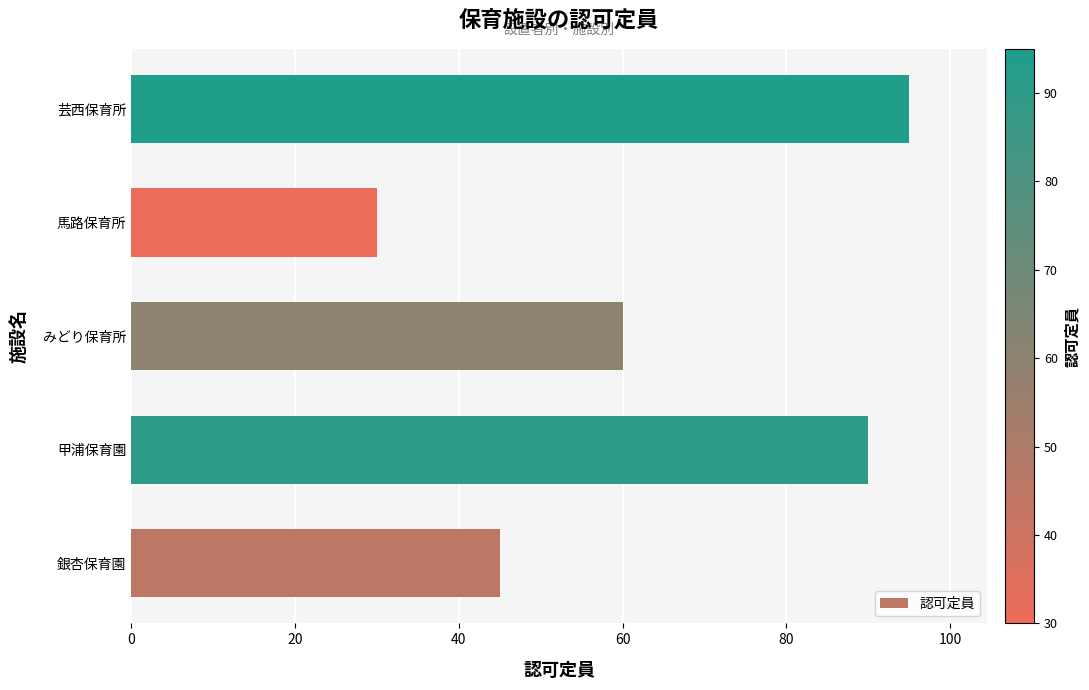

True or false: the data shows 28 at みどり保育所.

False